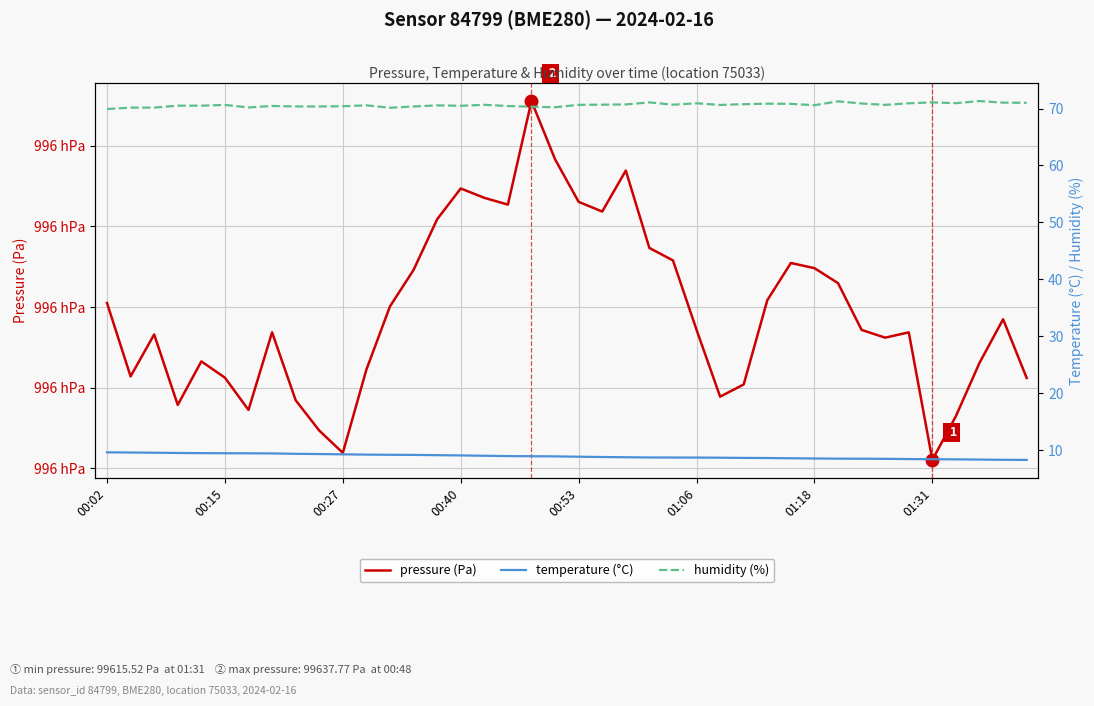

What is the difference between the maximum and minimum values in the humidity (%) series?

1.4